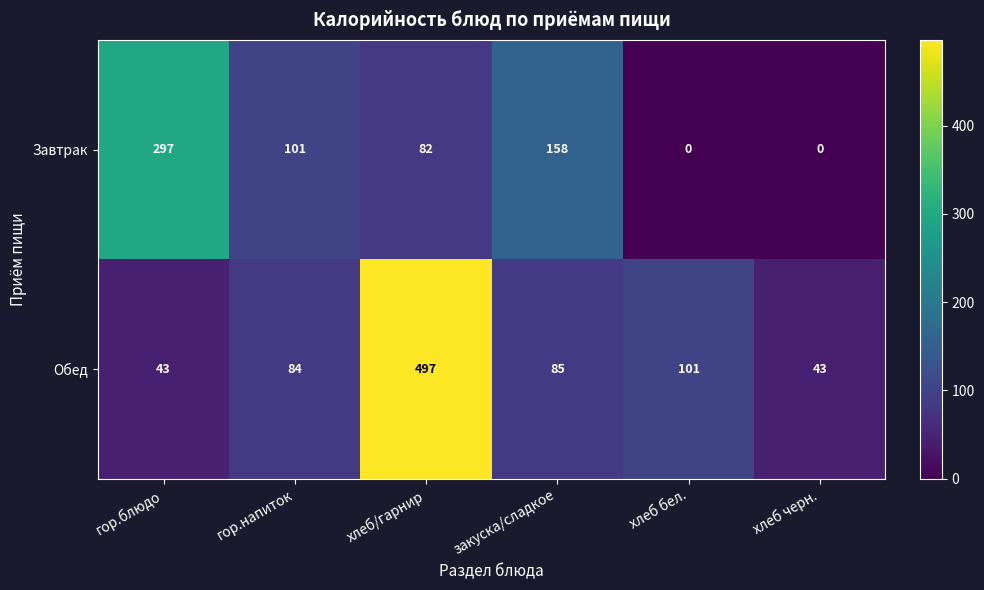

How many values in the Обед series are below 85?

3